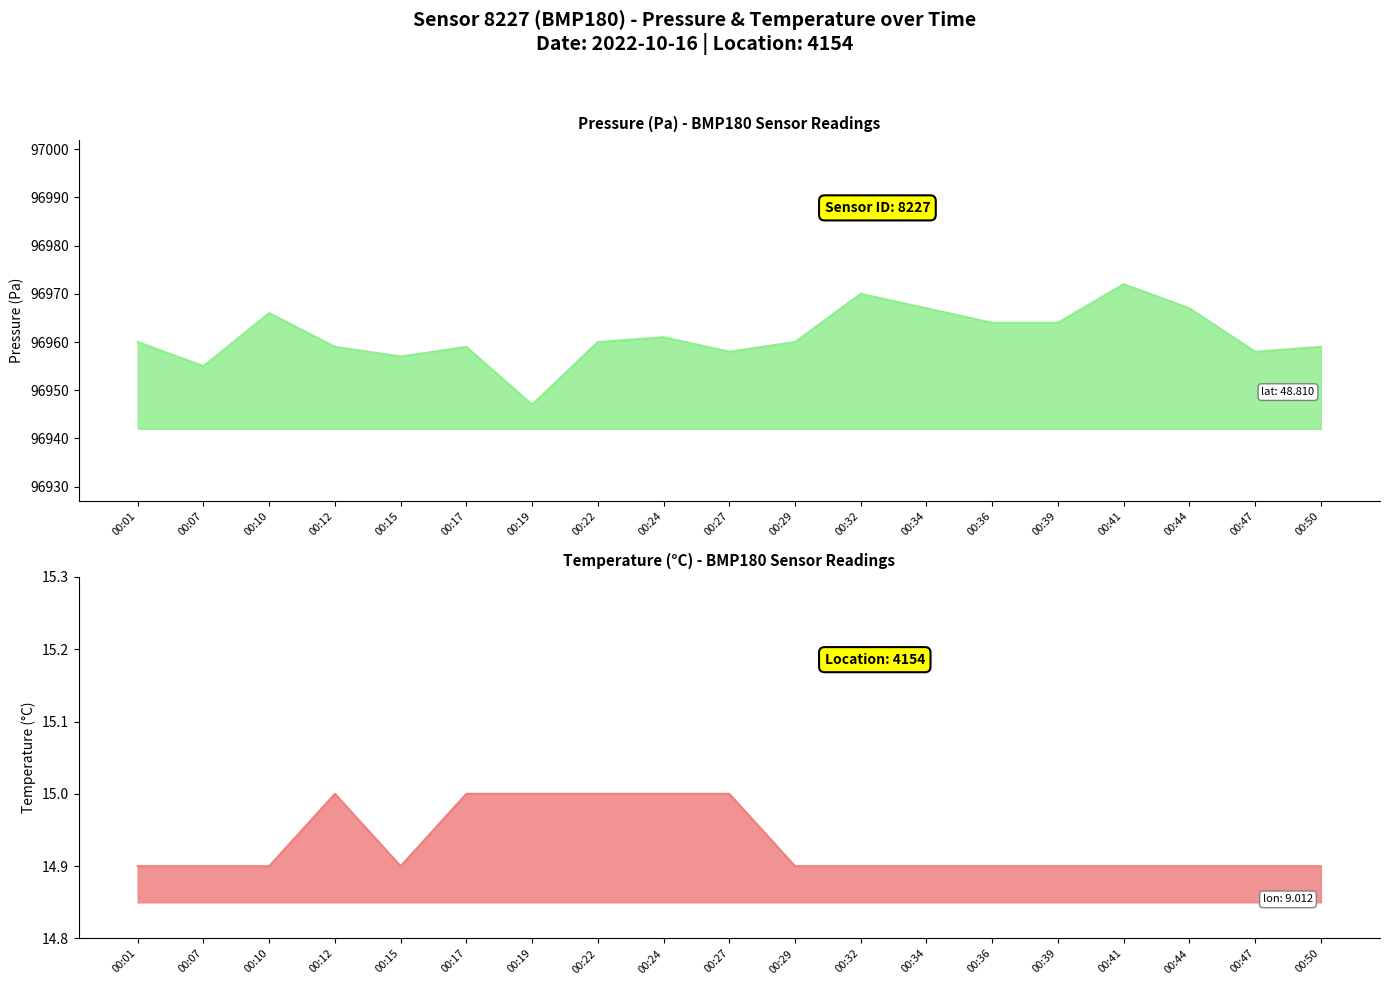

Is the value of temperature at 00:27 greater than the value of pressure at 00:32?

No